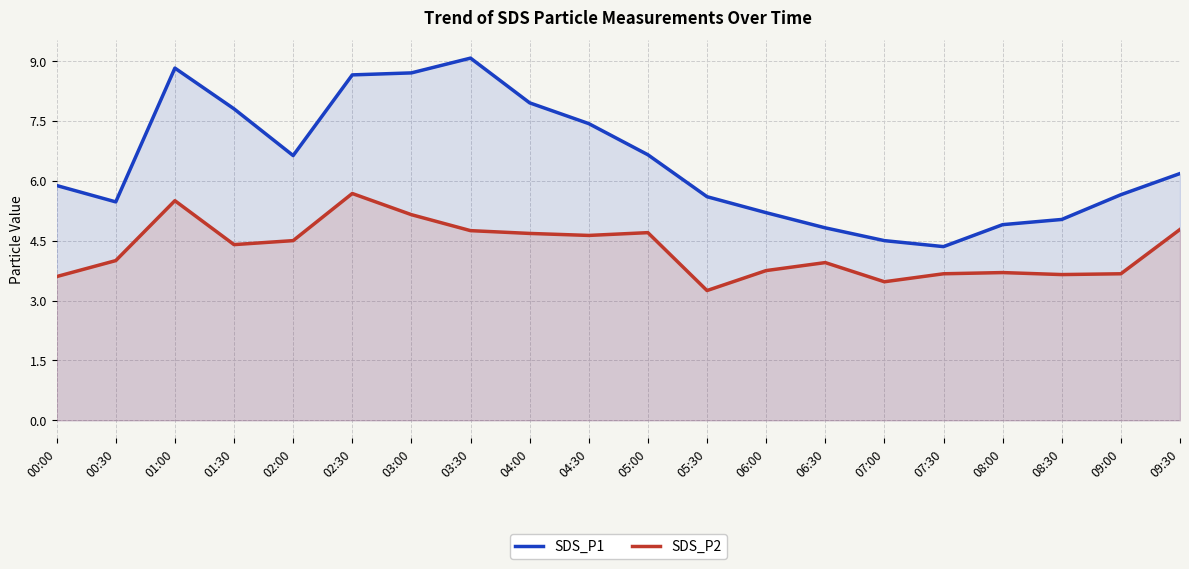

In SDS_P2, how many points are higher than both neighbors (excluding endpoints)?

5